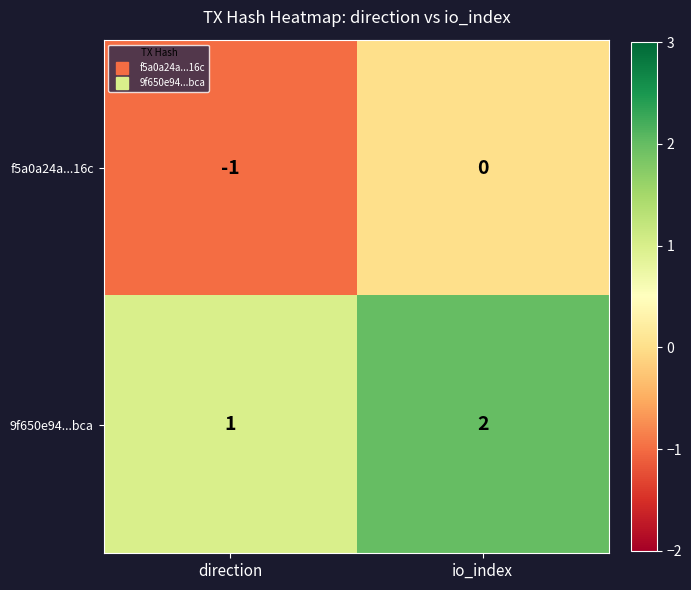

At which category is the sum across all series the highest?

io_index